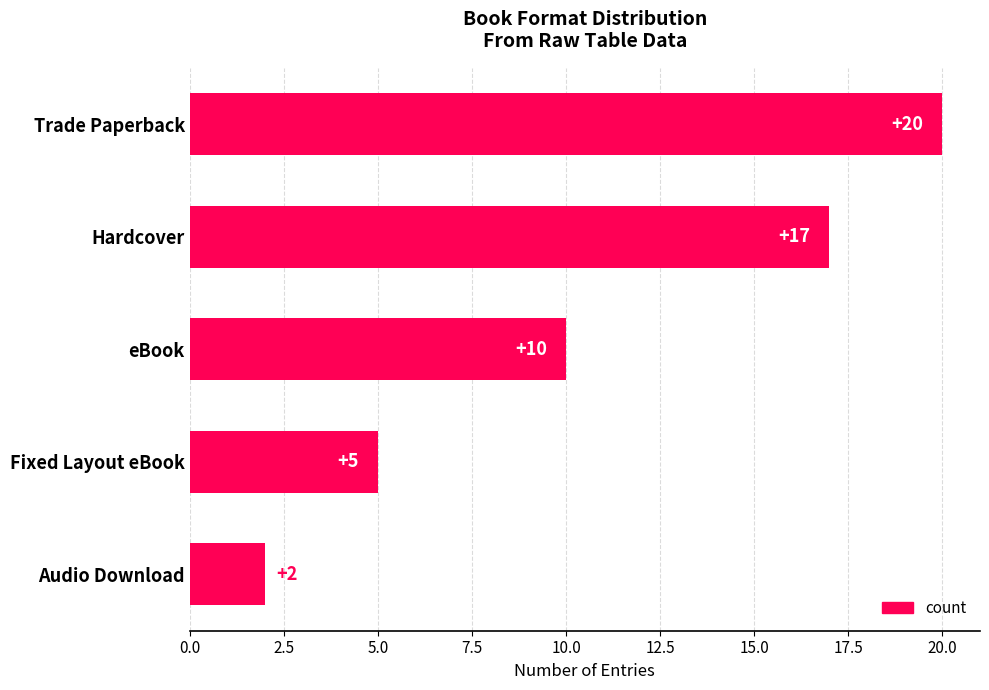

What is the difference between the maximum and second lowest values?

15